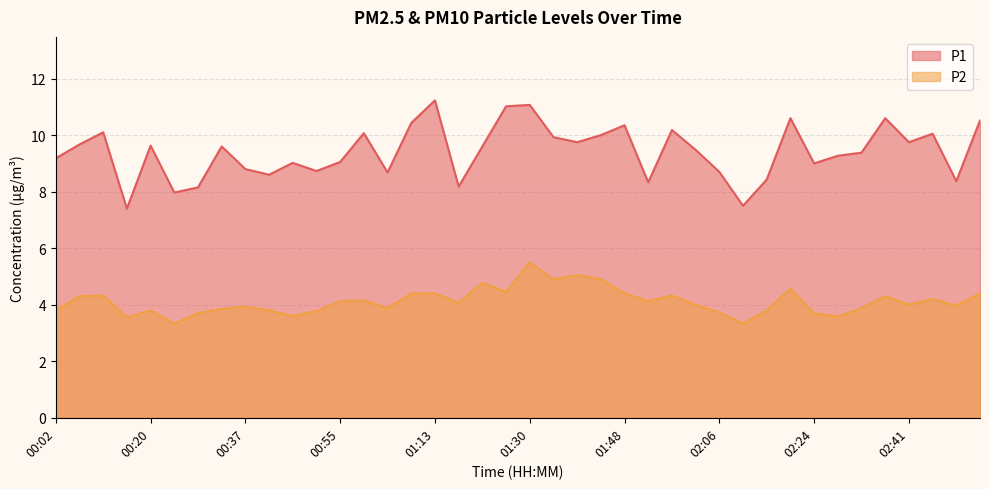

True or false: P1 and P2 cross at least once.

False